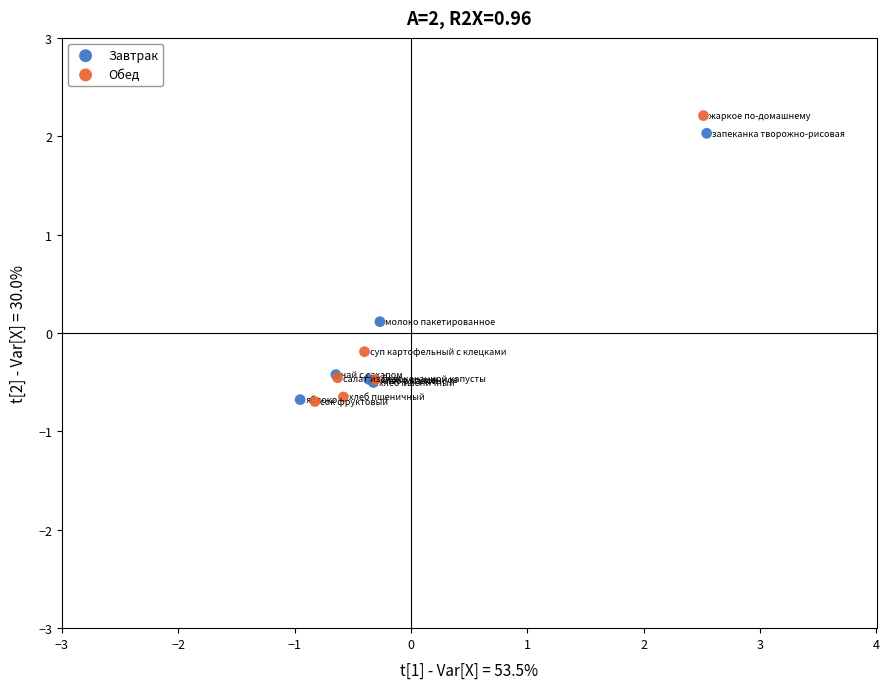

Which series has the largest Y range (max minus min)?

Обед